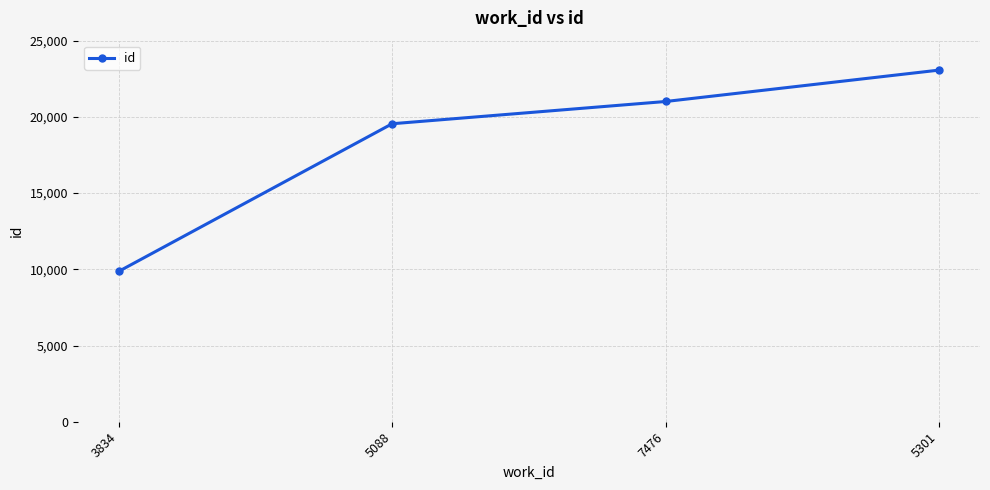

True or false: there are more than 0 points higher than both neighbors.

False